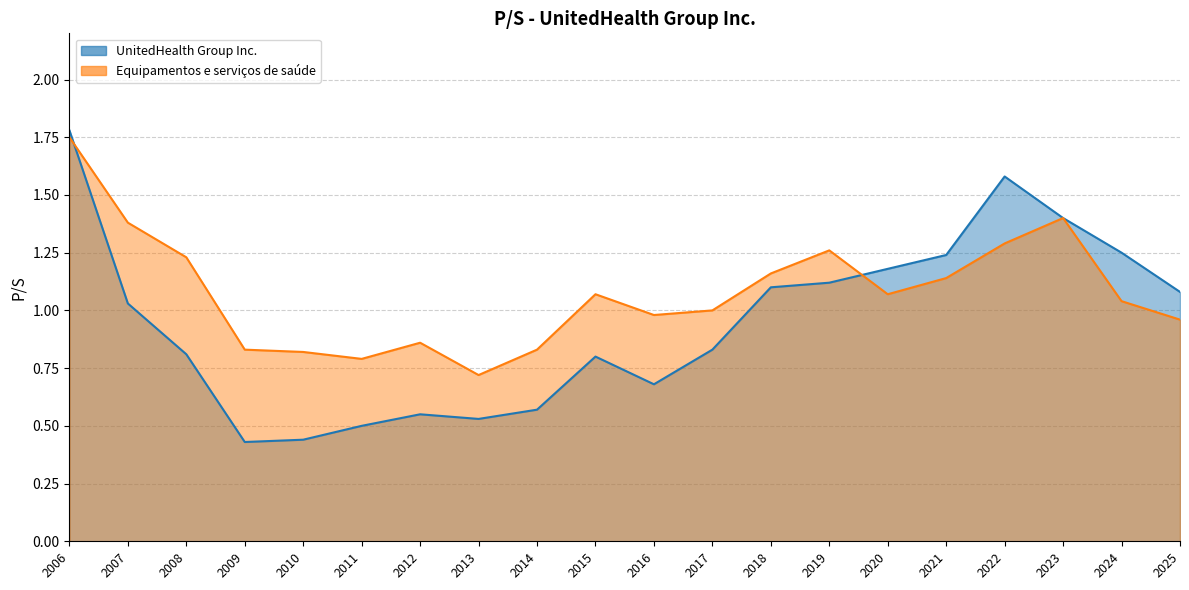

Which series changed the most between 2024 and 2025?

UnitedHealth Group Inc.